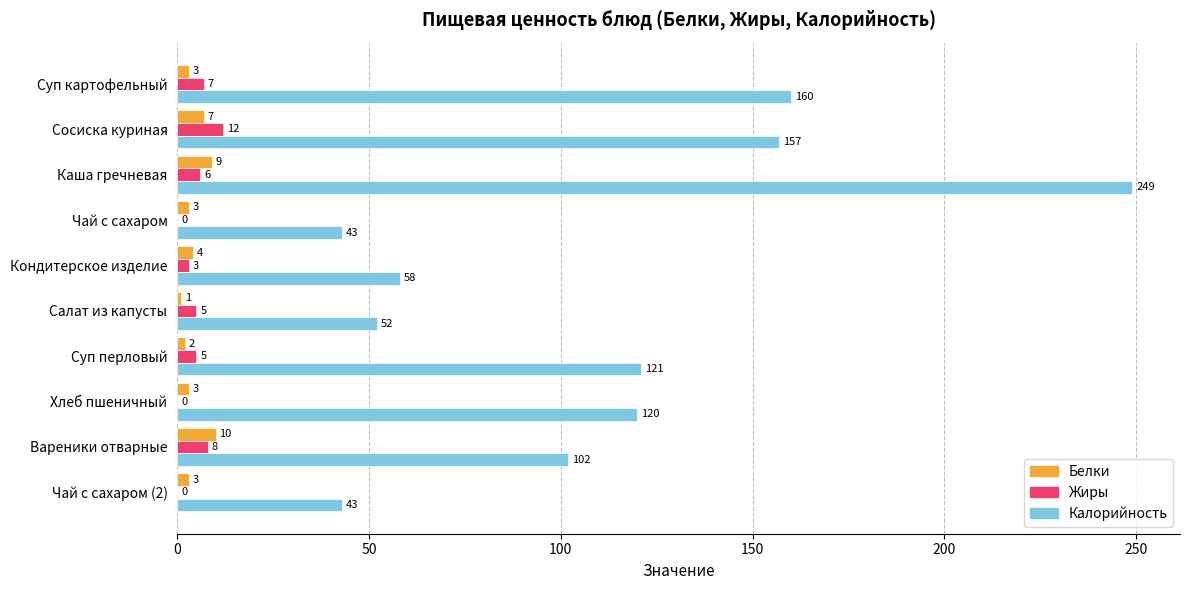

What is the sum of all Белки values?

45